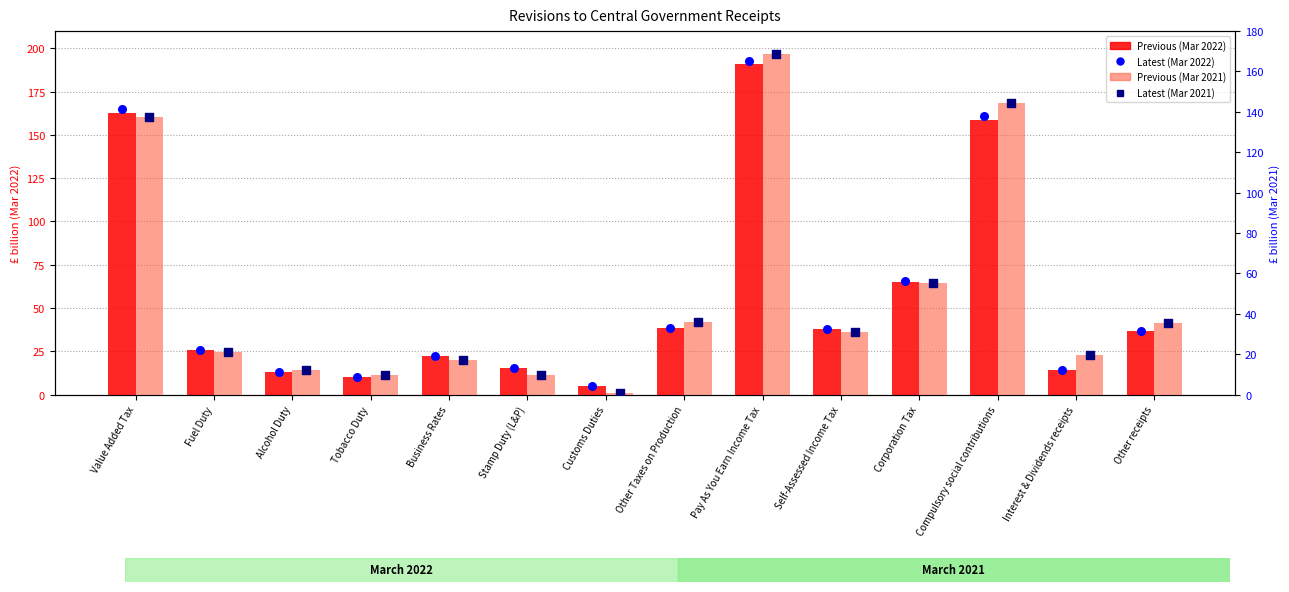

What are all the series names shown in the legend?

Previous (Mar 2022), Latest (Mar 2022), Previous (Mar 2021), Latest (Mar 2021)